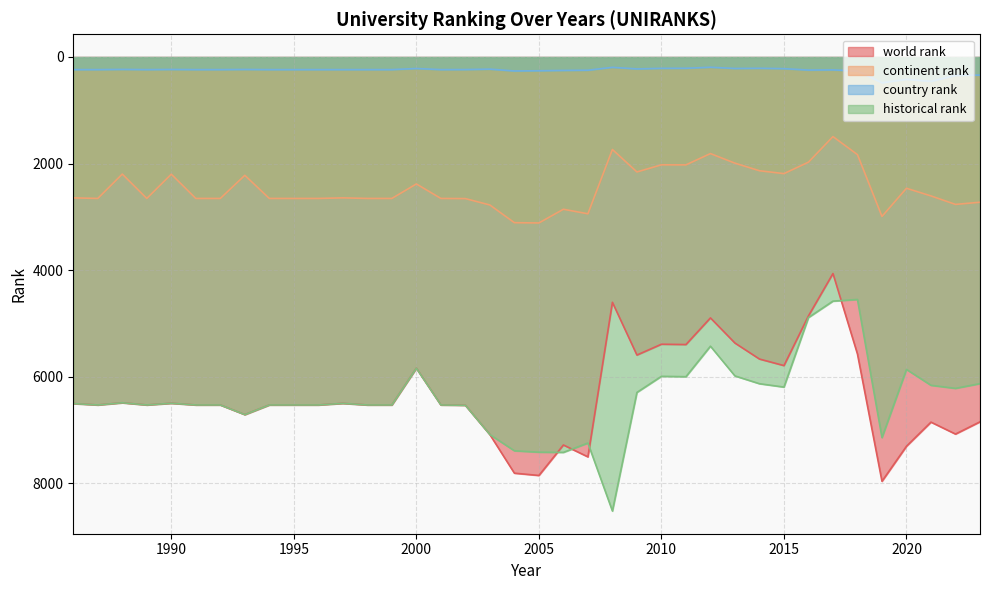

Rank the series by their maximum value, from lowest to highest.

country rank, continent rank, world rank, historical rank